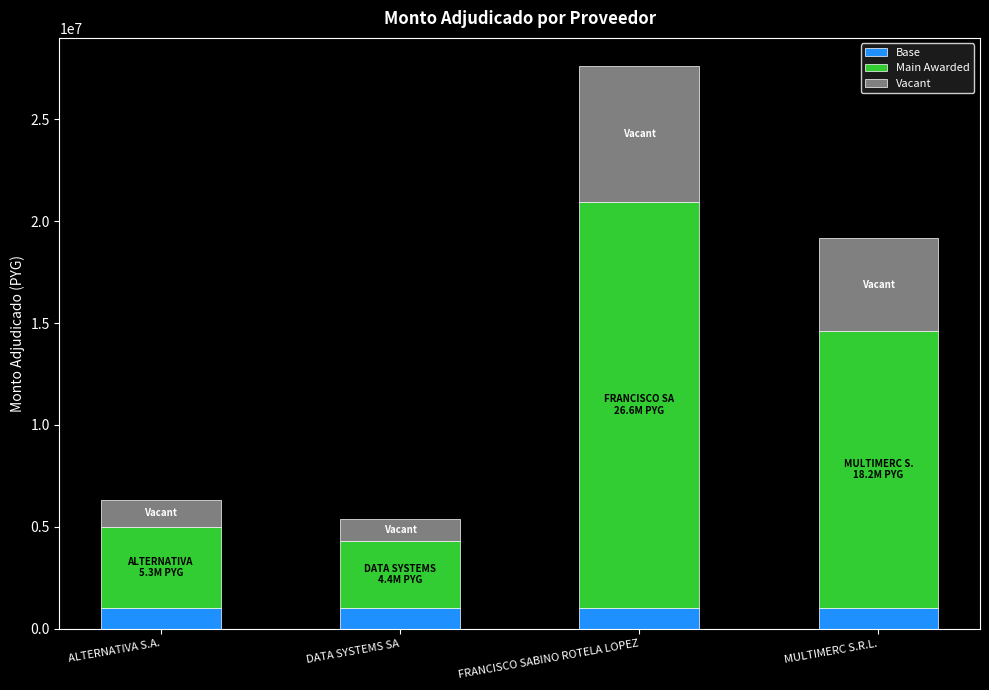

At which category is the sum across all series the highest?

FRANCISCO SABINO ROTELA LOPEZ